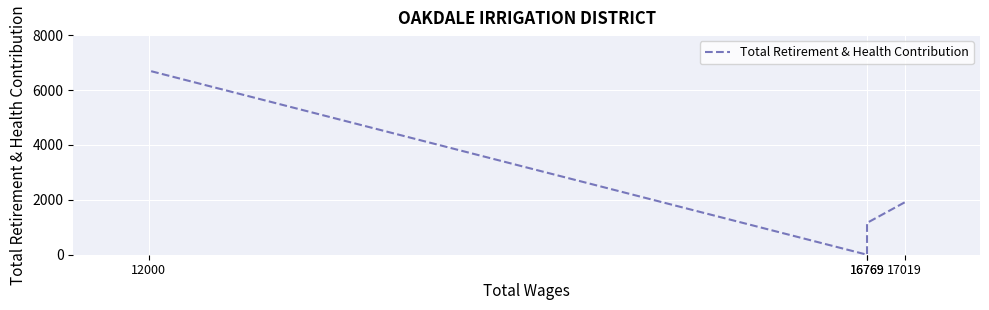

How many series are shown in this chart?

1